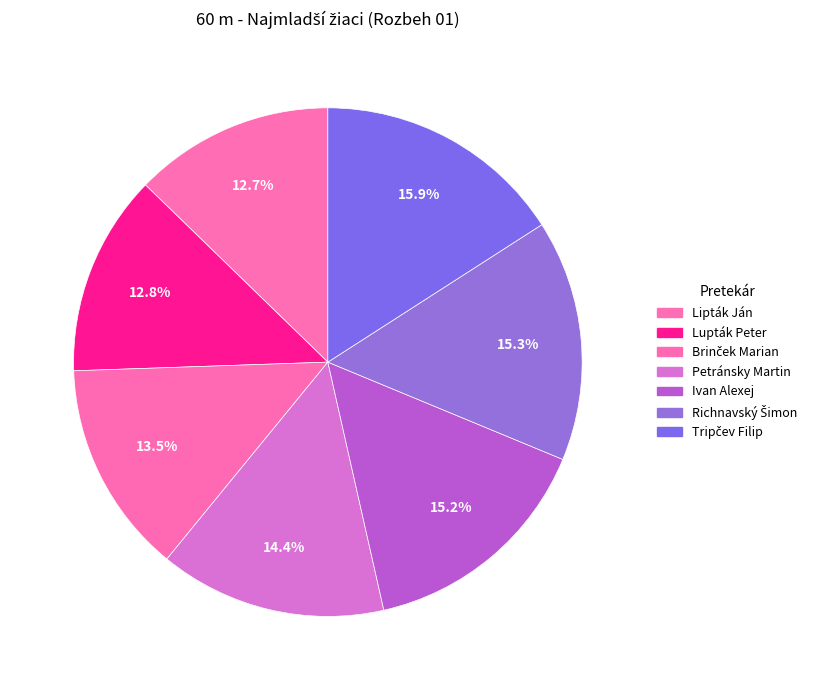

Count the number of slices in the pie.

7